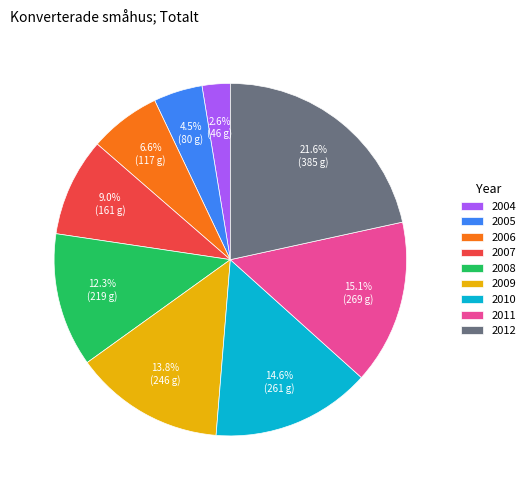

Which has a higher value, 2005 or 2006?

2006